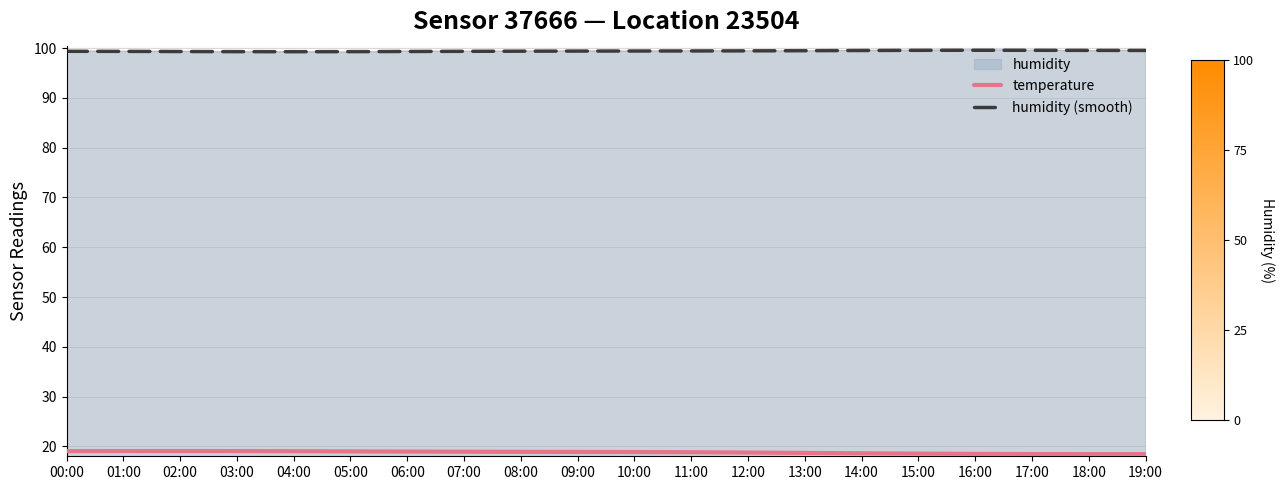

What is the difference between the highest and lowest values at 01:00?

80.3